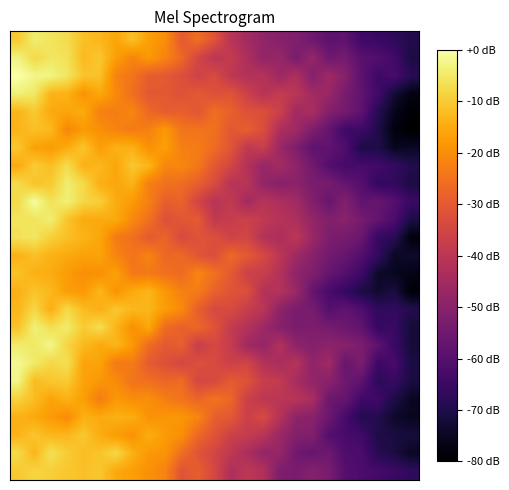

How many categories are shown in the chart?

25